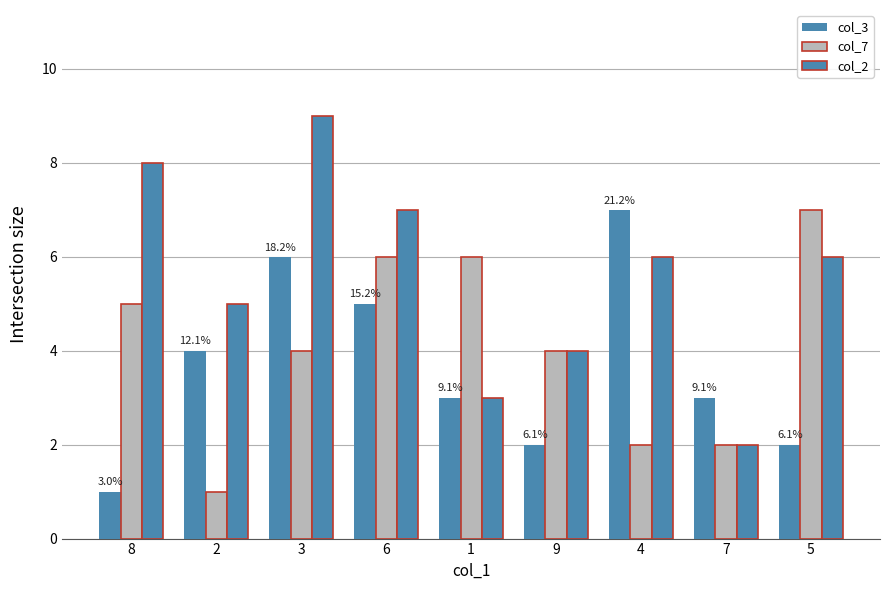

What is the highest value of the col_3 series?

7